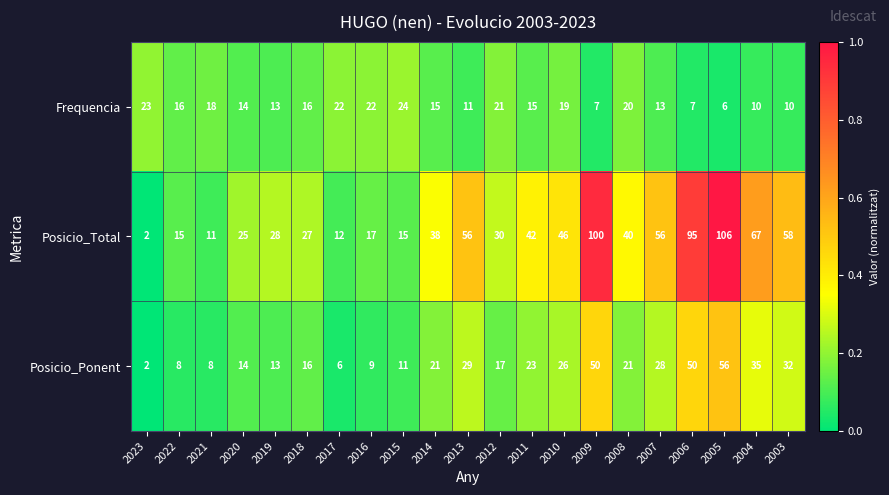

At which category is the sum across all series the highest?

2005